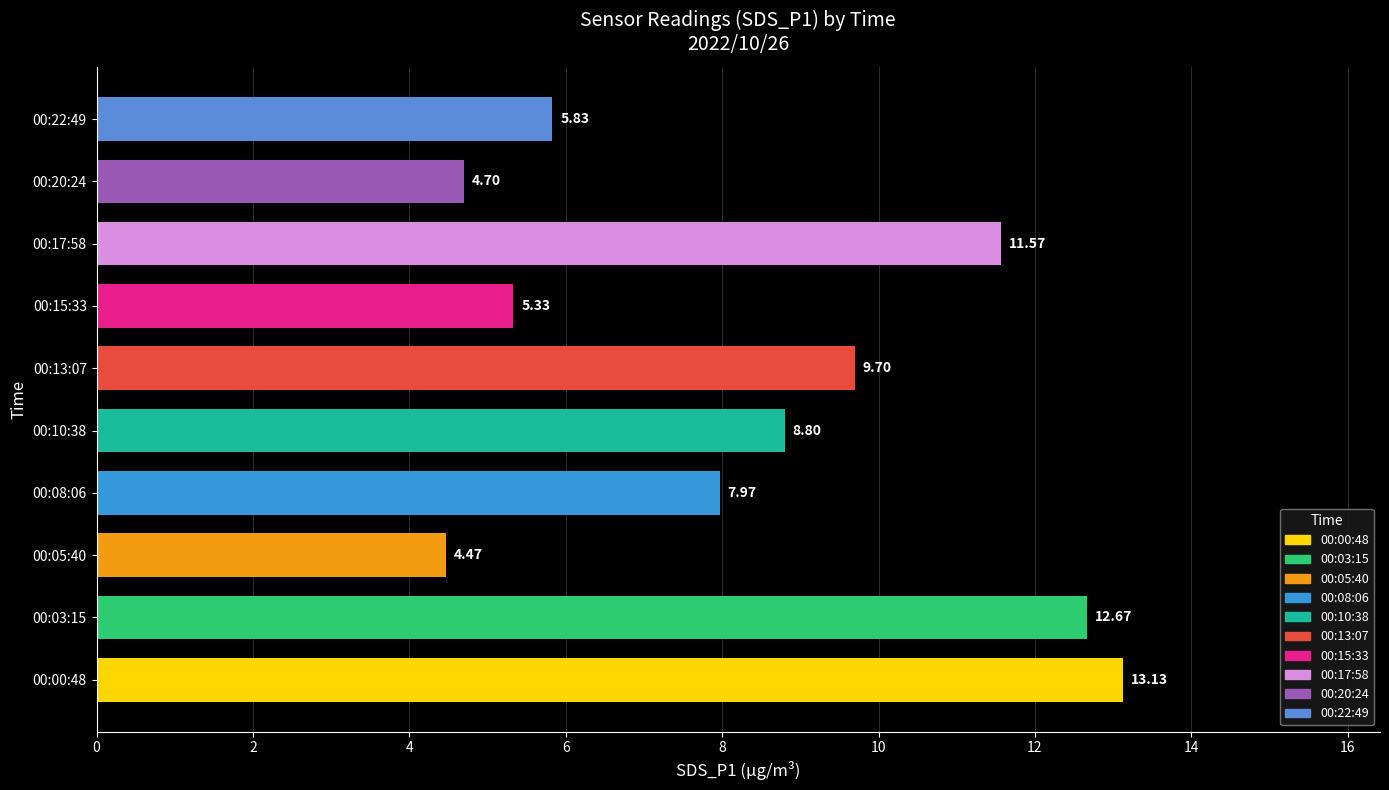

Approximately how many times larger is the value at 00:08:06 compared to 00:15:33?

1.5